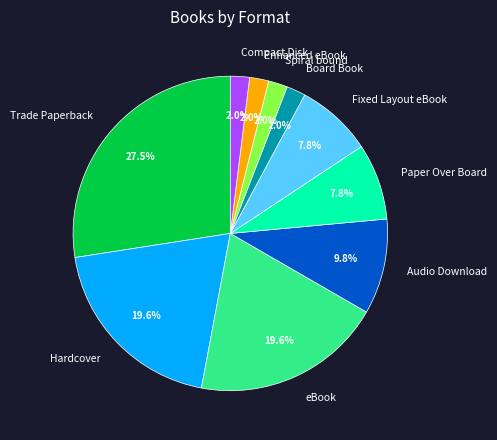

How many segments does this pie chart have?

10